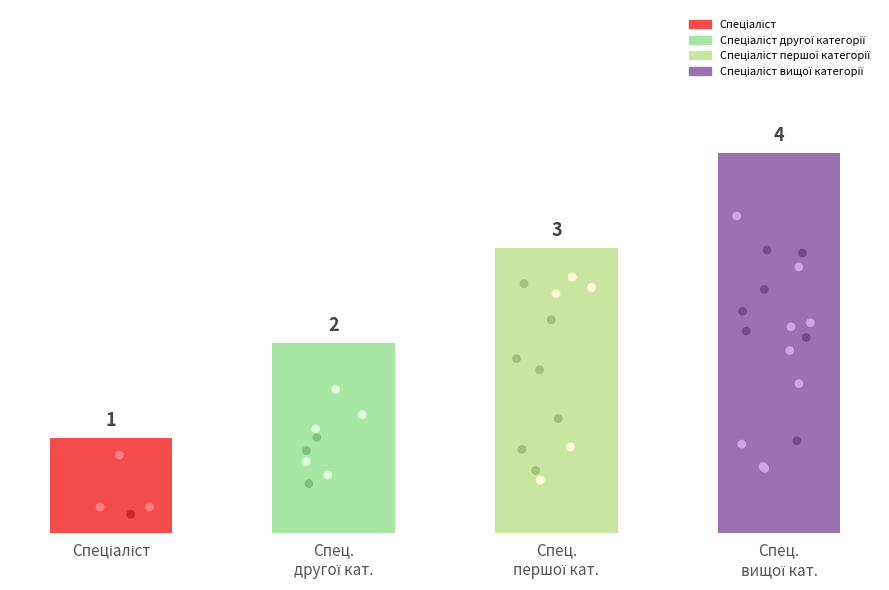

Approximately how many times larger is the value at Спеціаліст compared to Спец.
другої кат.?

0.5